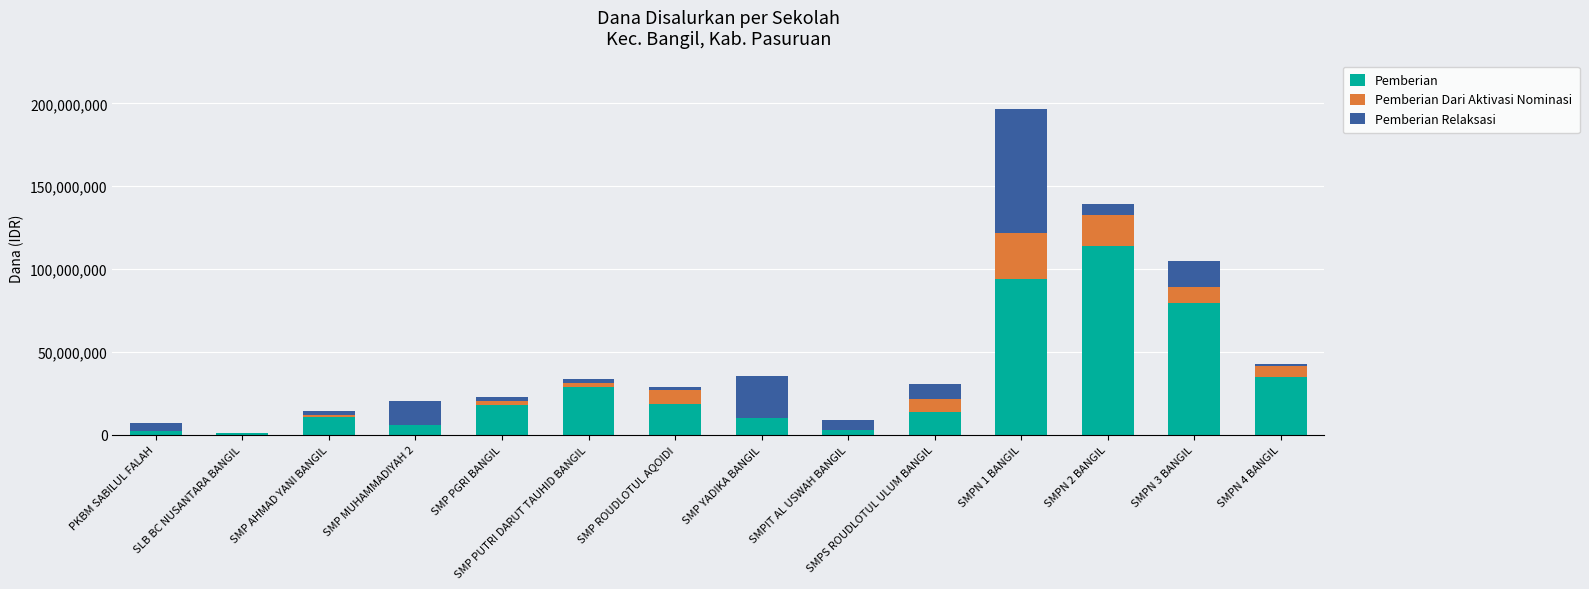

What is the maximum value for Pemberian?

113625000